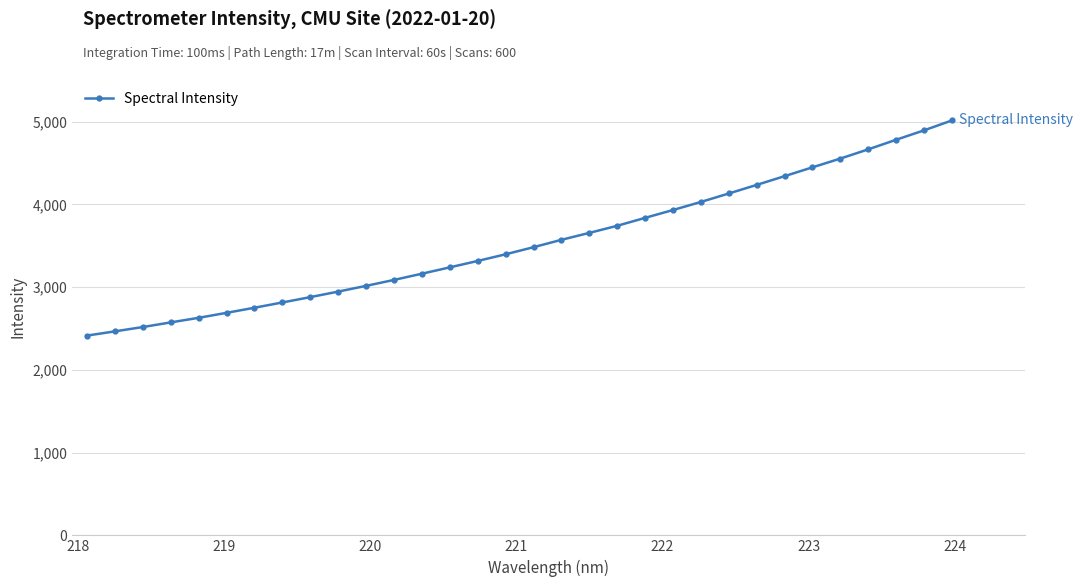

True or false: the data has more than 0 interior local peaks.

False